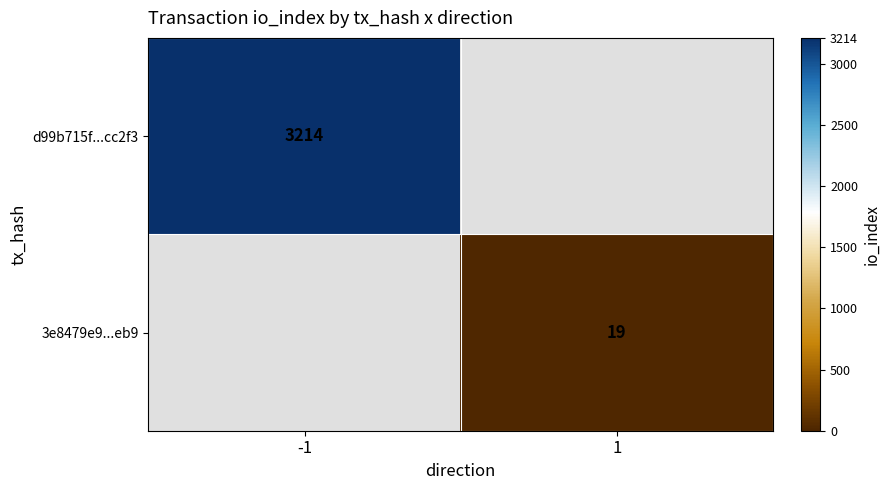

Is the value of d99b715f...cc2f3 at -1 greater than the value of 3e8479e9...eb9 at 1?

Yes